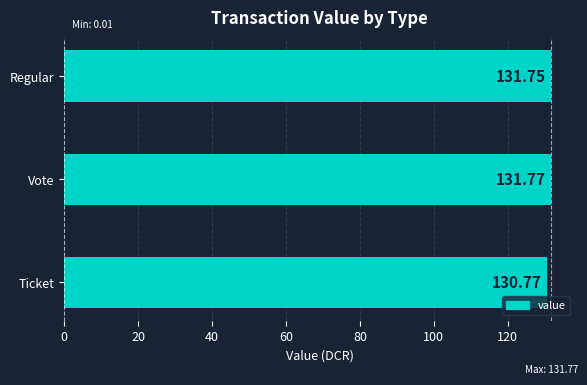

What is the sum of all values?

394.3